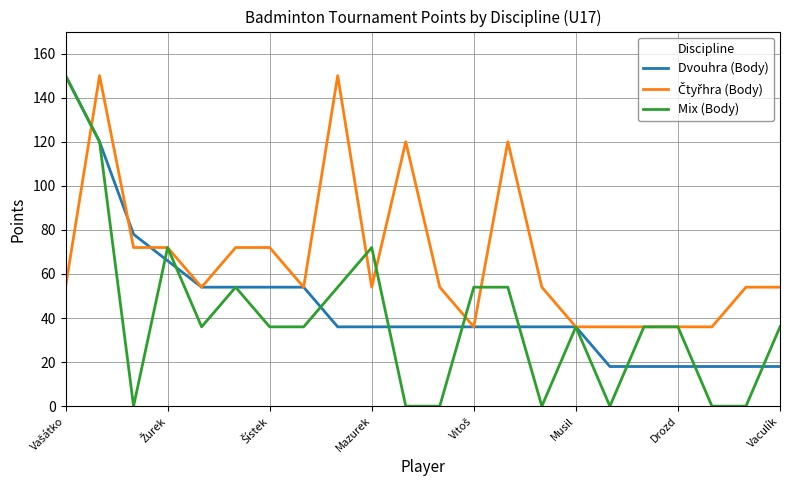

Which series has the widest spread of values?

Mix (Body)